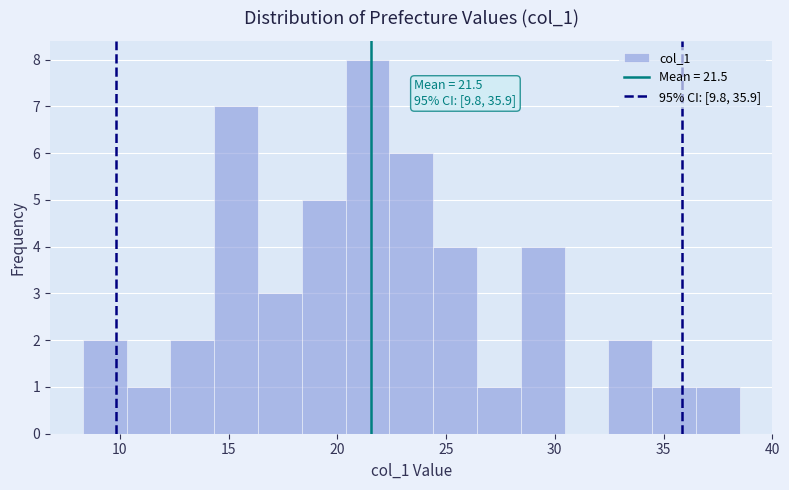

Over which range of the x-axis is the bar tallest?

20.5 to 22.5